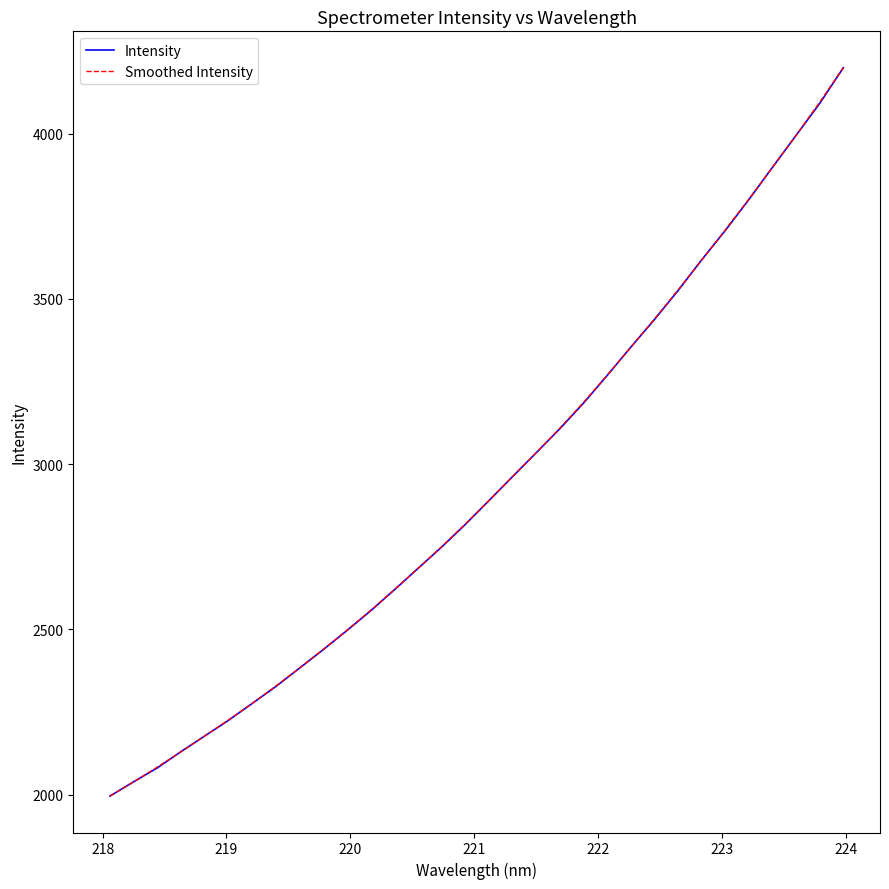

What is the greatest value displayed?

4199.1